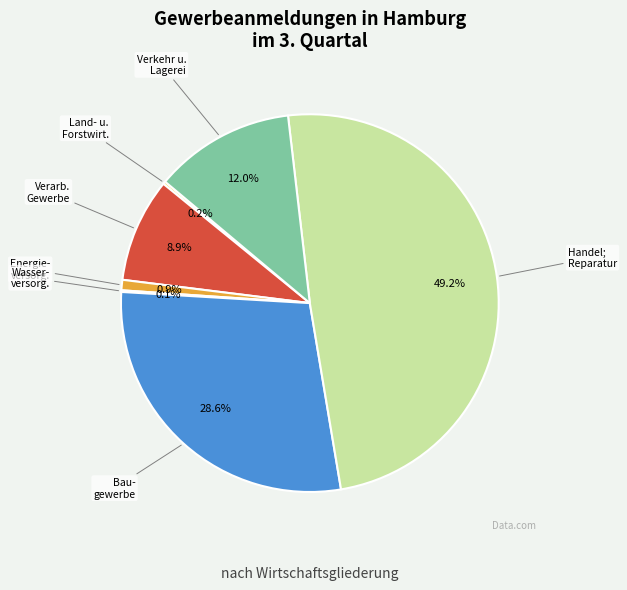

Does any single category account for the majority?

No